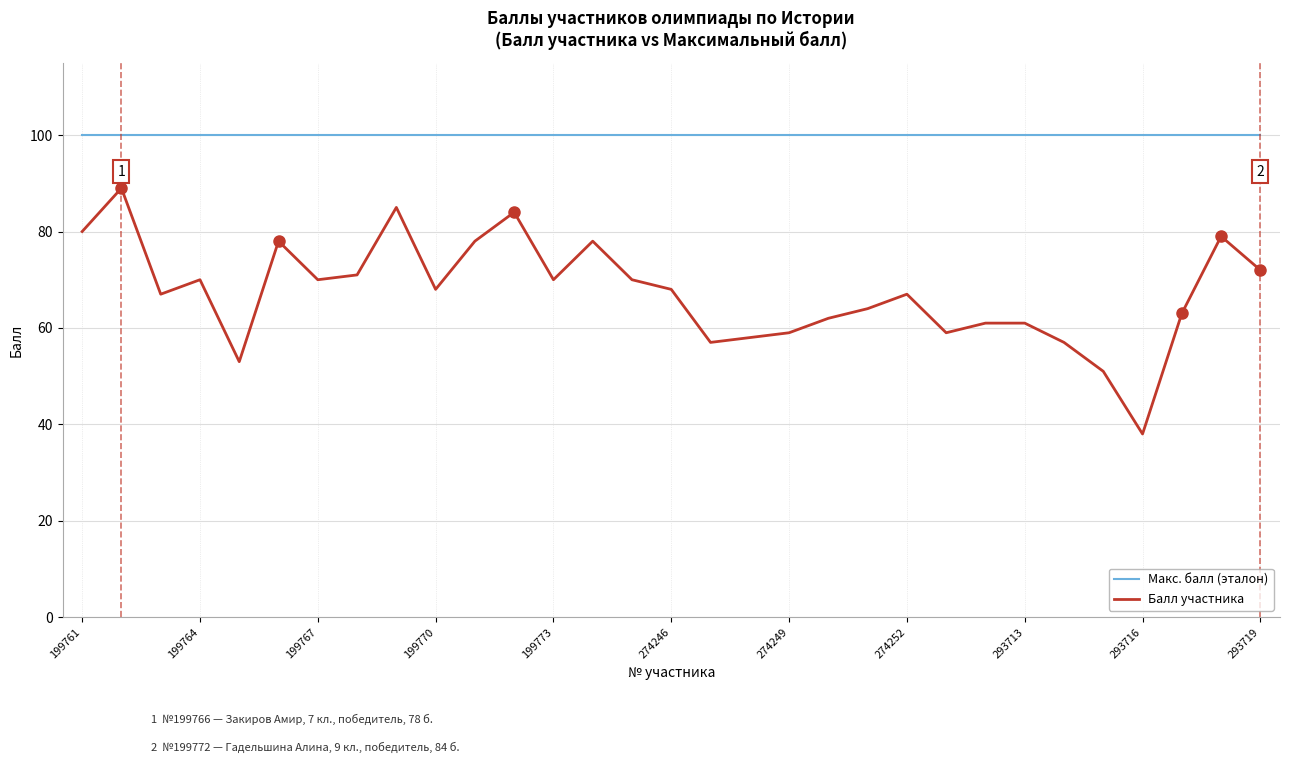

Which series has the widest spread of values?

Балл участника